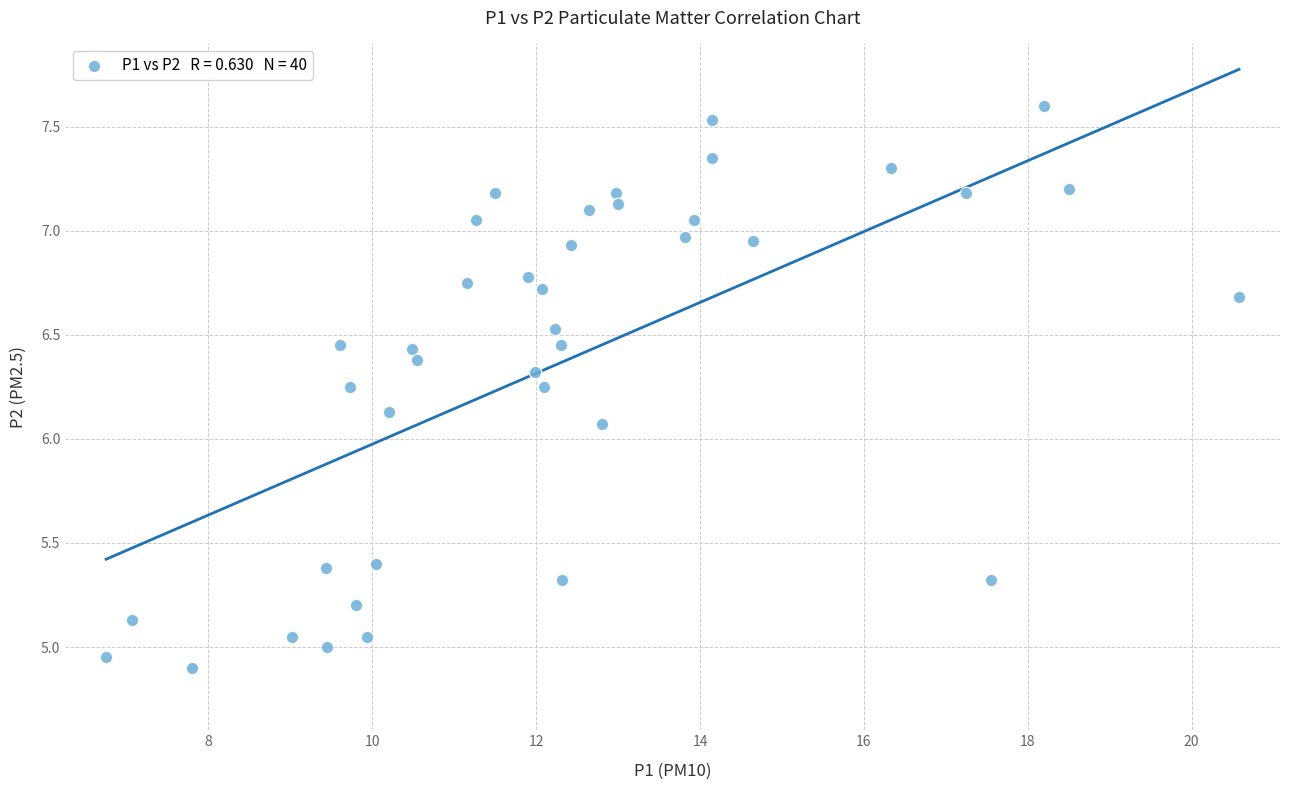

What is the range of Y values (max minus min)?

2.7